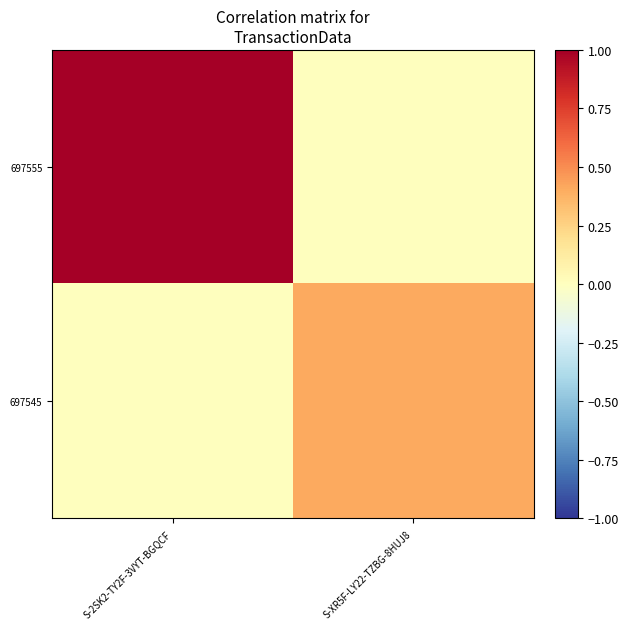

Count the number of data series in this chart.

2